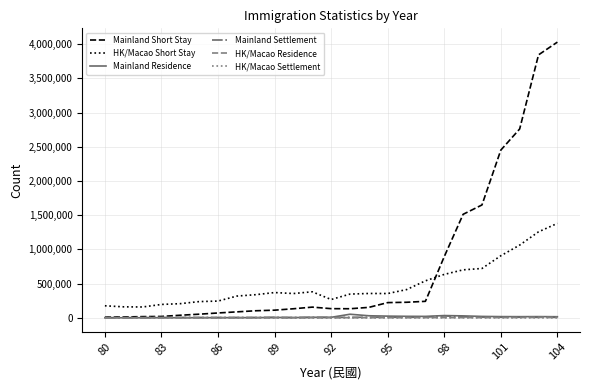

What are all the series names shown in the legend?

Mainland Short Stay, HK/Macao Short Stay, Mainland Residence, Mainland Settlement, HK/Macao Residence, HK/Macao Settlement